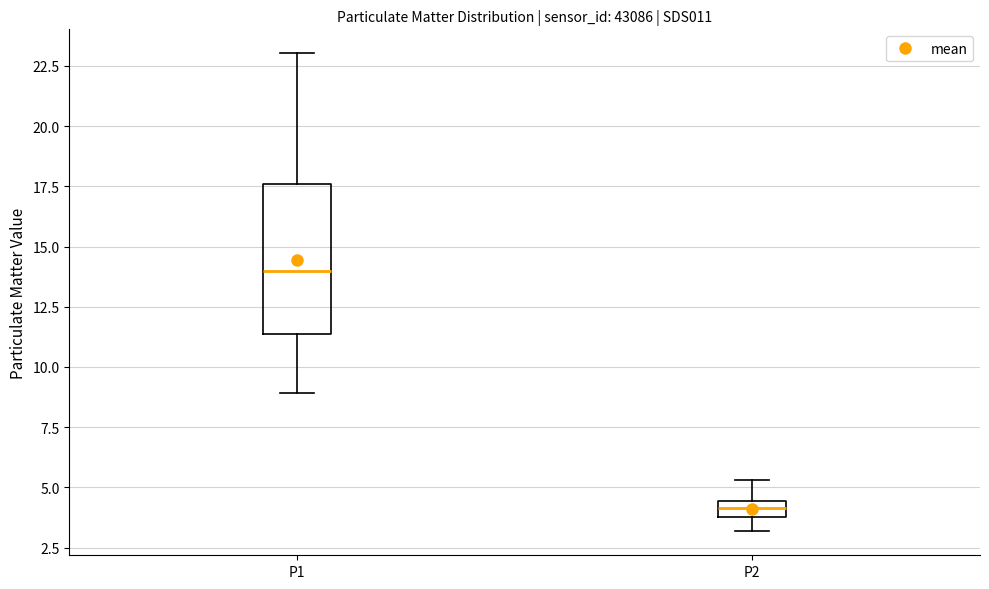

Which box's median line is the highest?

P1